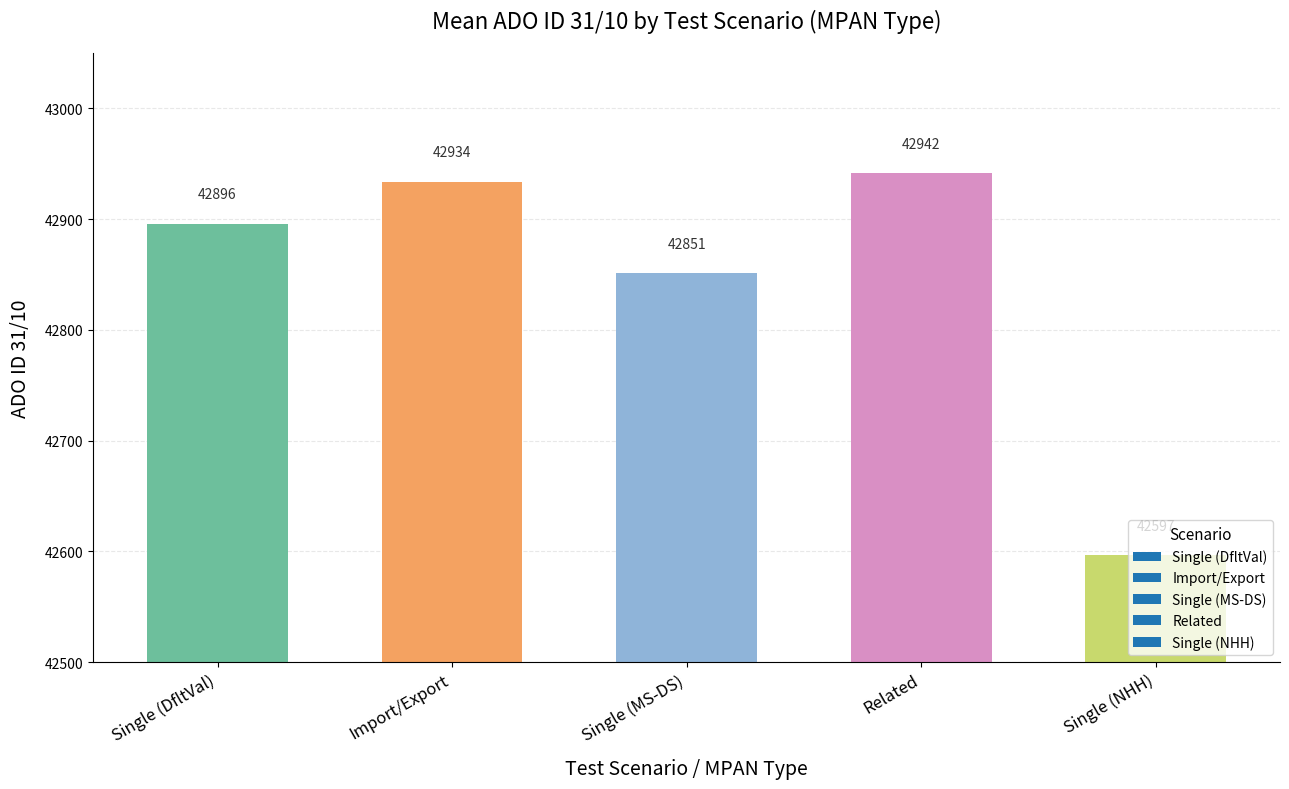

What is the difference between the values at Single (MS-DS) and Related?

91